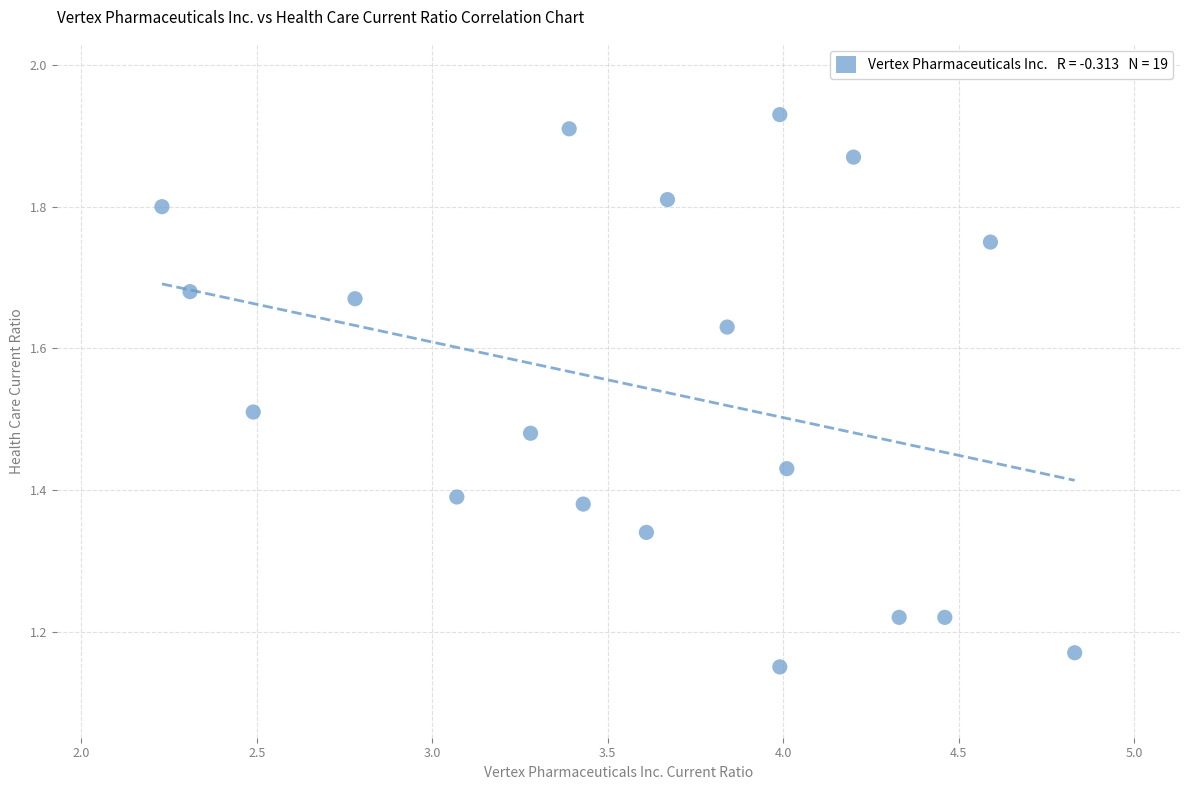

What is the range of X values (max minus min)?

2.6